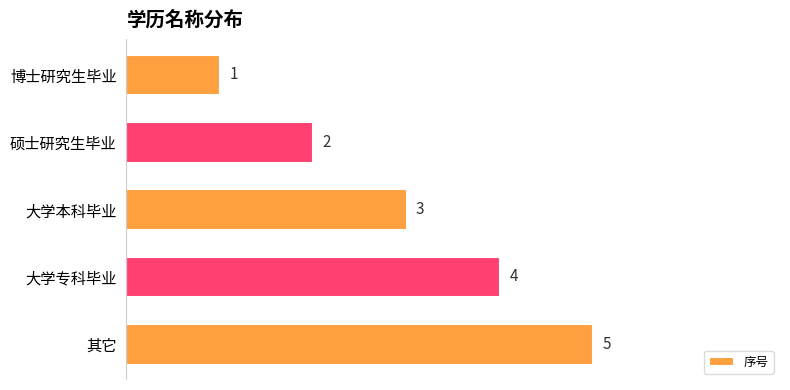

Rank the categories by value from lowest to highest.

博士研究生毕业, 硕士研究生毕业, 大学本科毕业, 大学专科毕业, 其它